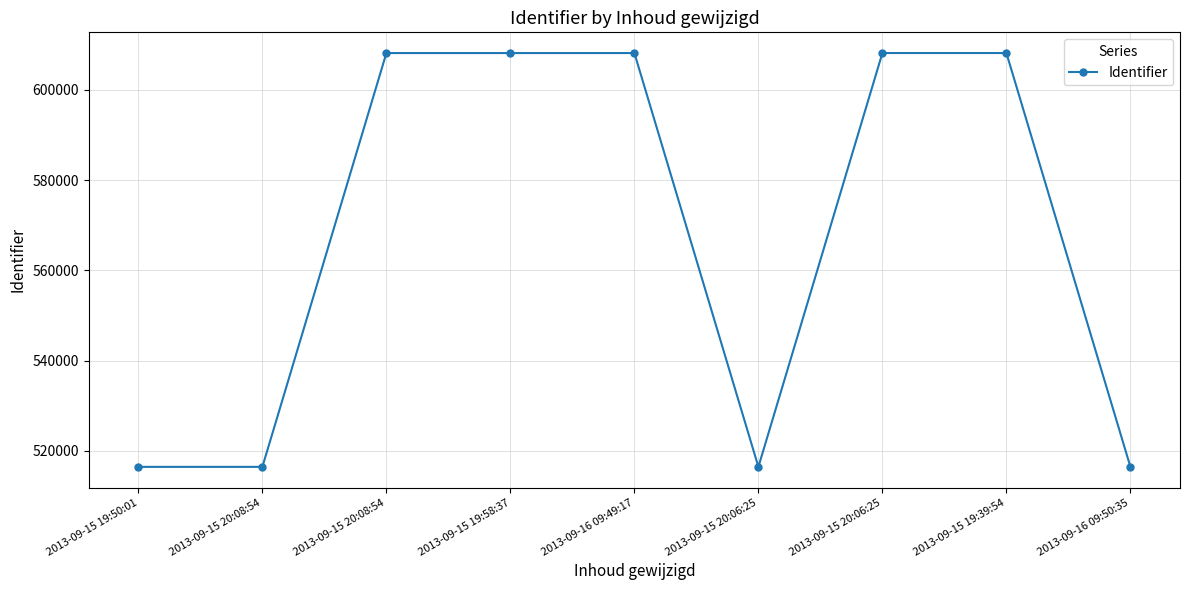

Rank the categories by value from highest to lowest.

2013-09-15 19:39:54, 2013-09-15 20:06:25, 2013-09-16 09:49:17, 2013-09-15 19:58:37, 2013-09-15 20:08:54, 2013-09-16 09:50:35, 2013-09-15 20:06:25, 2013-09-15 20:08:54, 2013-09-15 19:50:01